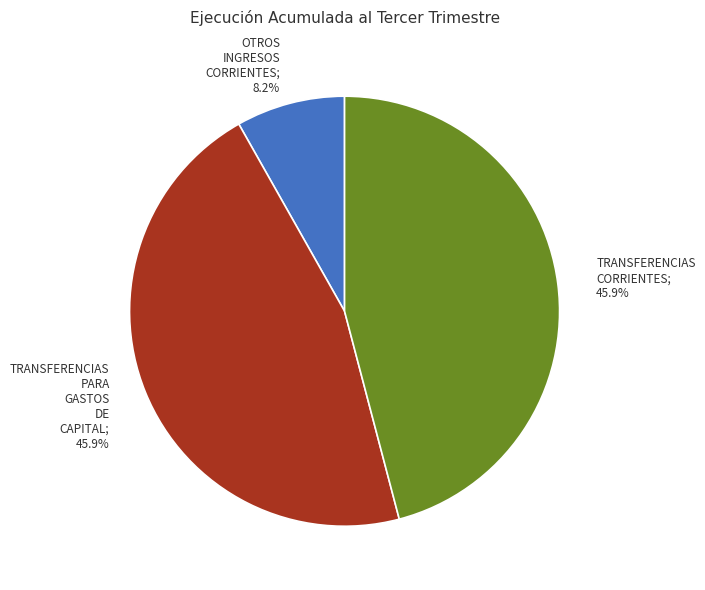

Count the number of slices in the pie.

3